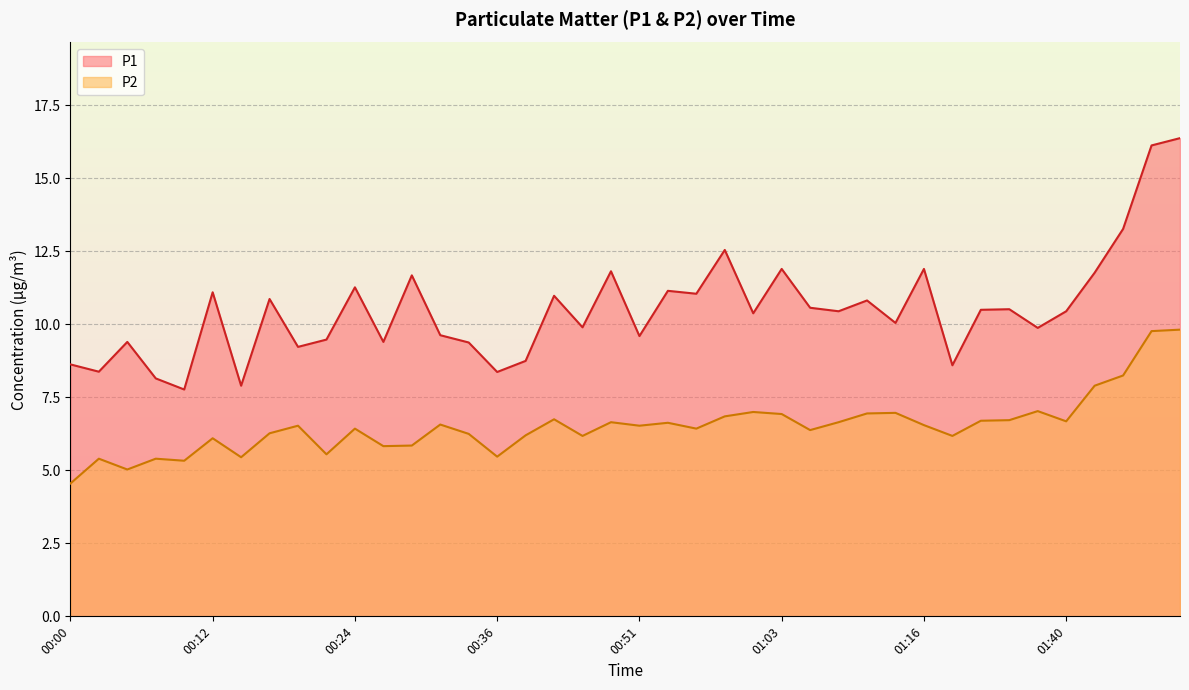

How many data points in P2 are above 6?

30